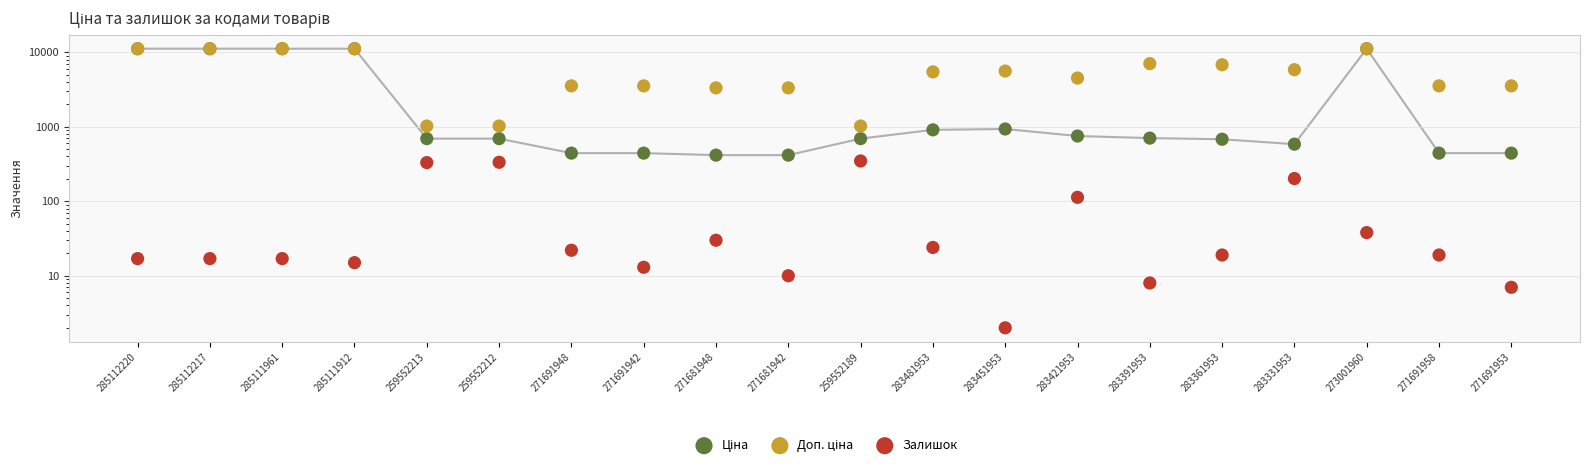

Is the value of Ціна at 271681942 greater than the value of Доп. ціна at 285112217?

No